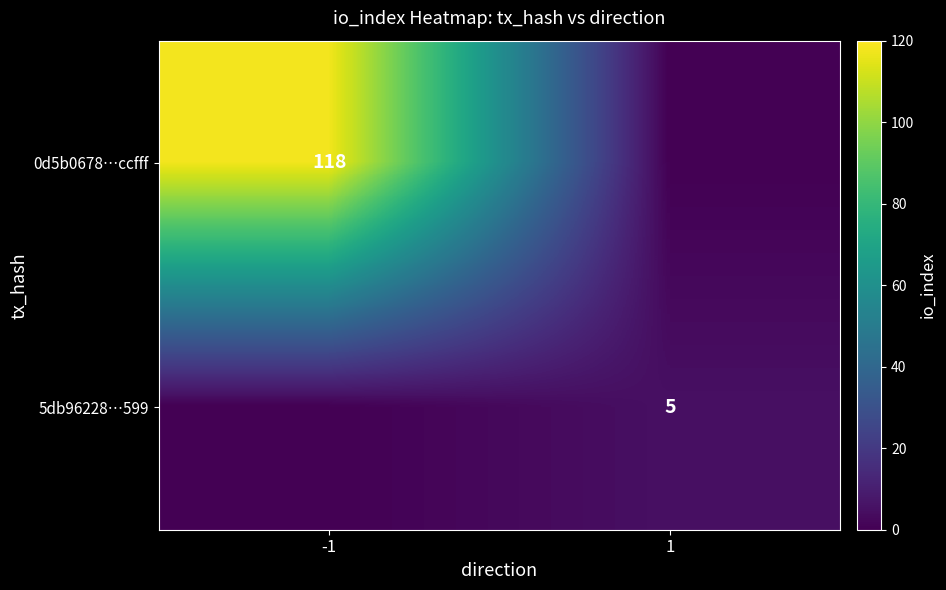

The 0d5b0678…ccfff series shows 158 at -1. True or false?

False